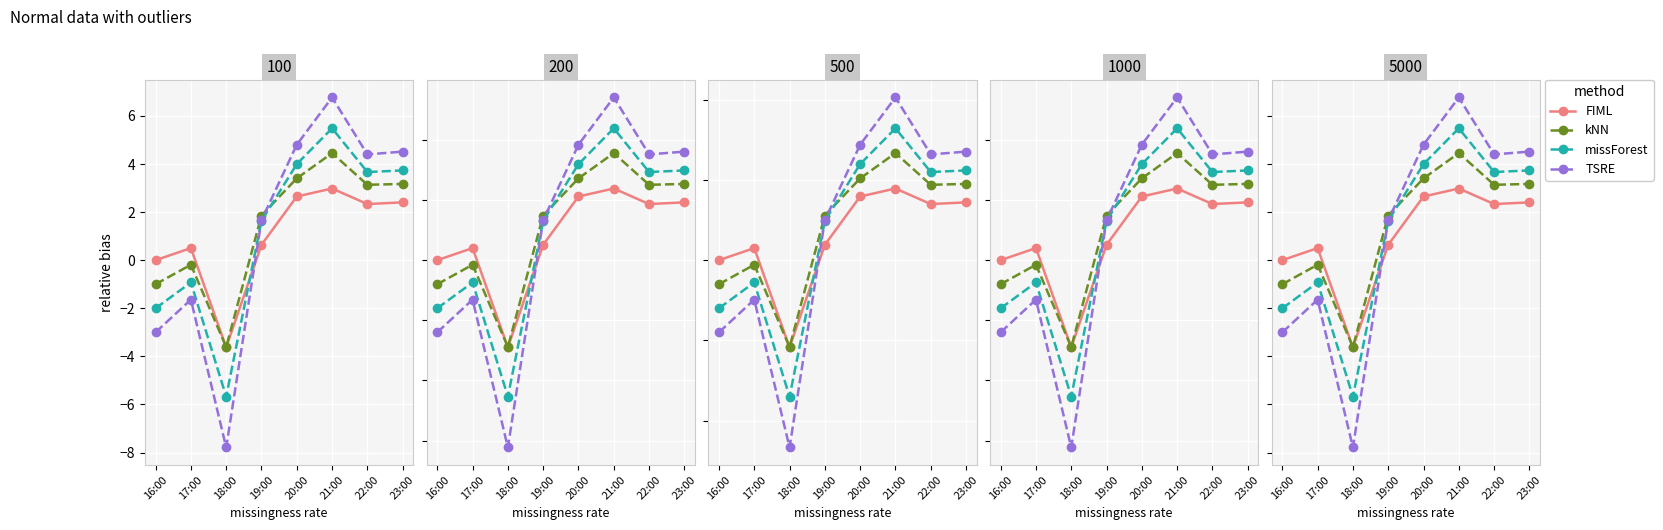

How many data points in kNN are above 15?

4